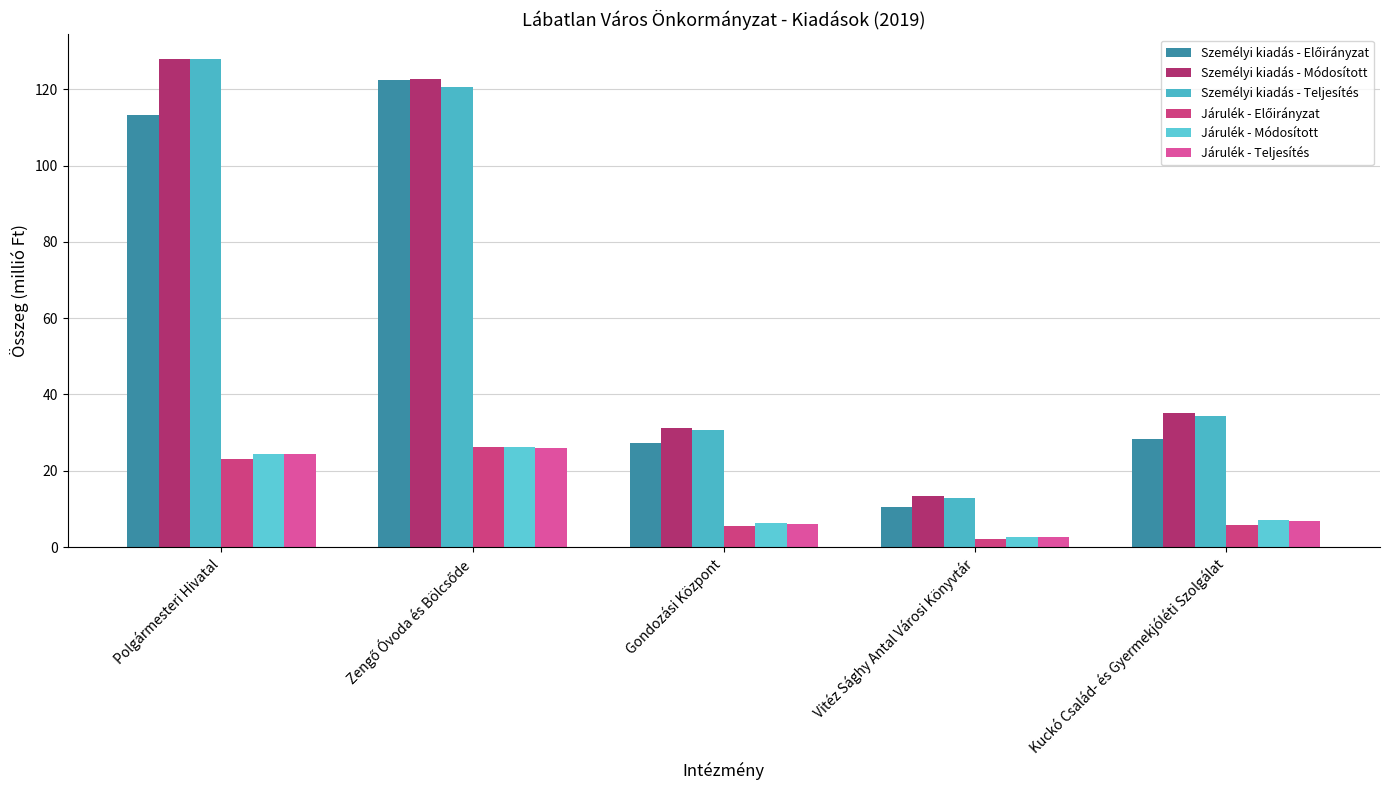

Which series has the largest total across all categories?

Személyi kiadás - Módosított